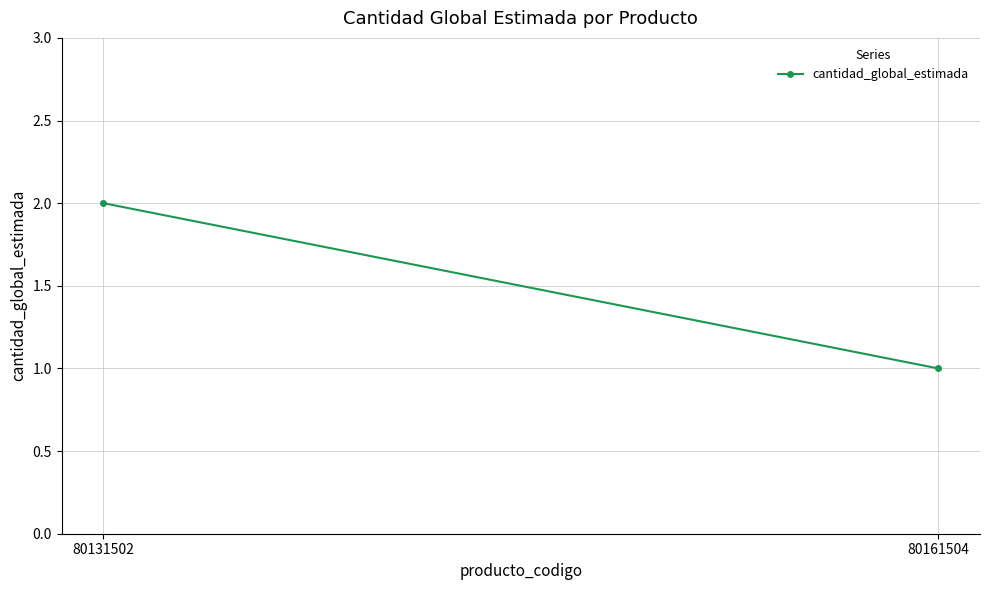

What is the value of the 2nd point from the left?

1